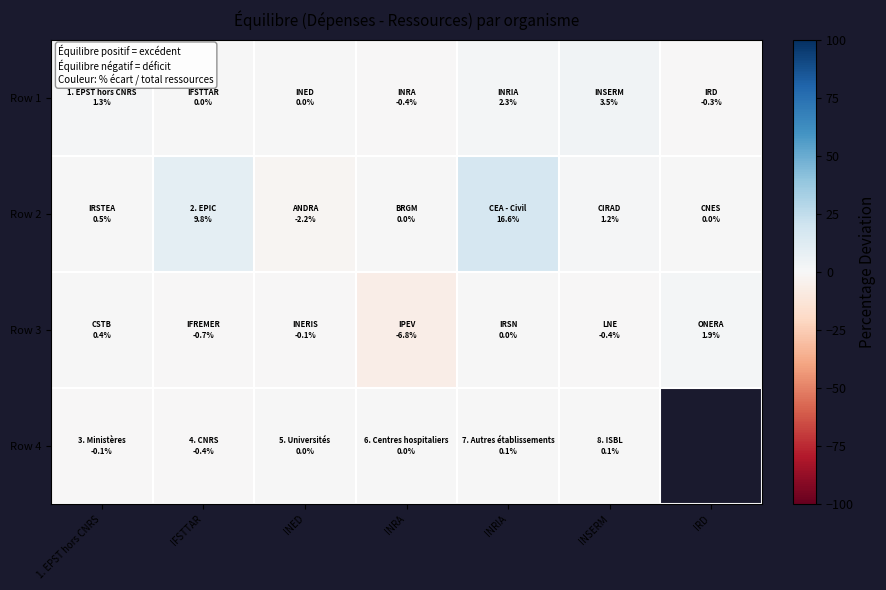

What is the average value of the Row 2 series?

3.7